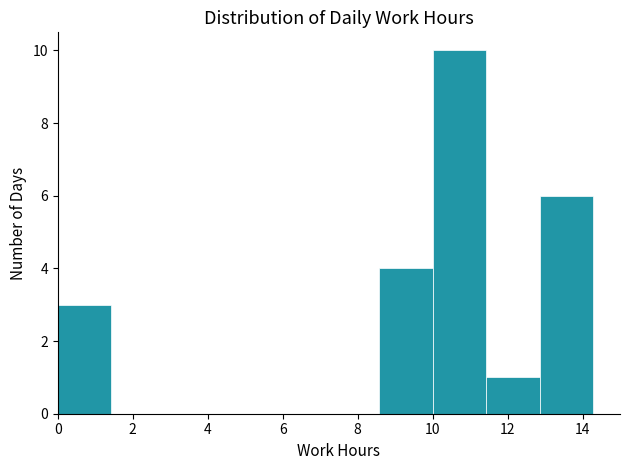

How tall is the bar that spans 12.8 to 14.2 on the x-axis? Neither the bar edges nor the heights are printed on the chart, so give them approximately, as read against the axes.

6